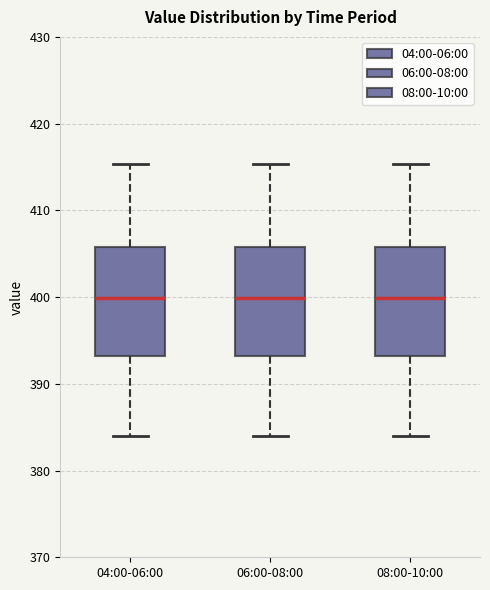

Where does the lower whisker of the box for 06:00-08:00 end on the y-axis? The values are not printed on the chart, so give them approximately, as read against the axis.

384